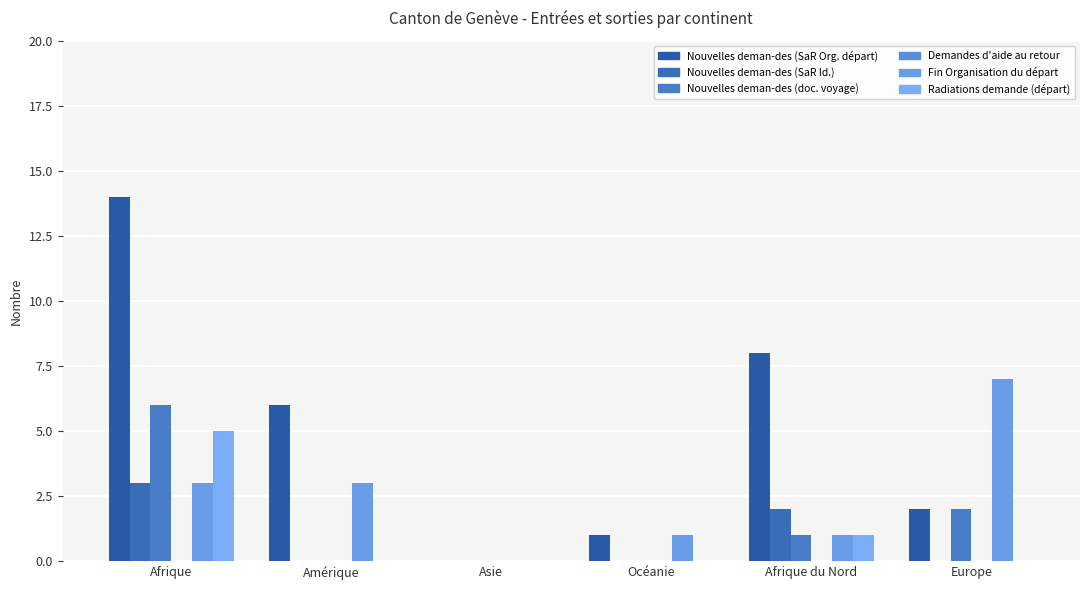

How many distinct data groups are displayed?

5